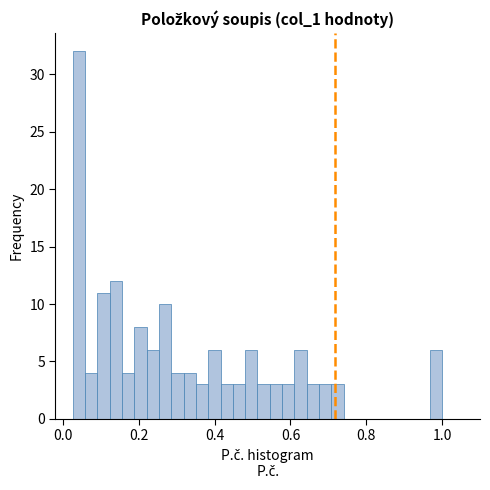

Around what value on the x-axis is the tallest bar? Give the approximate position of its centre, as read against the axis.

0.04